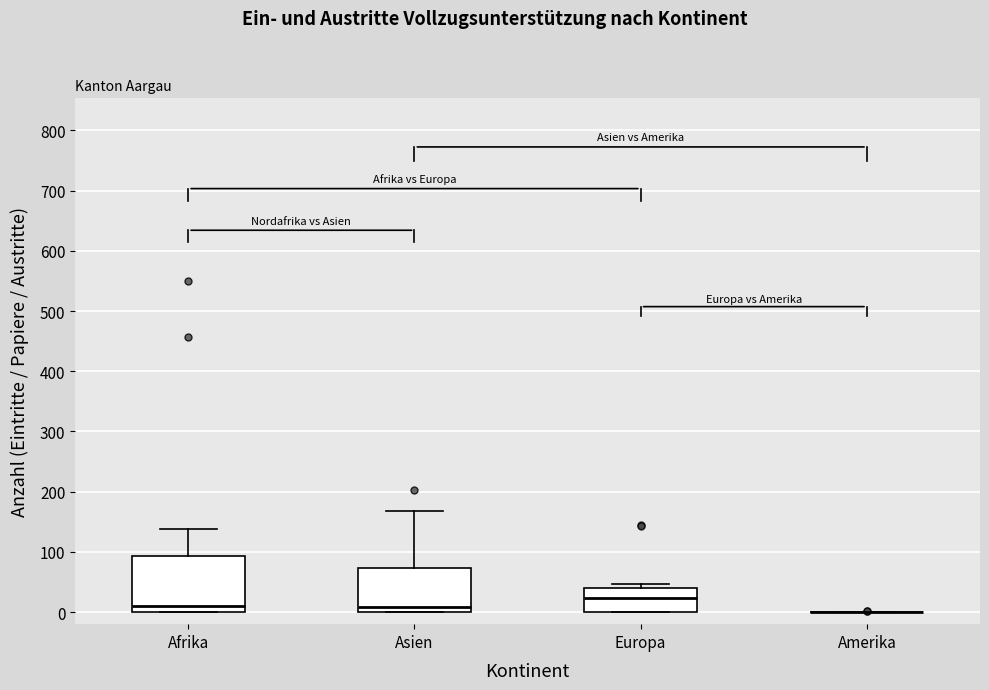

Reading left to right, transcribe this box plot: for each box, give where its median line is, the range the box spans, and where its two whiskers end, as read against the y-axis. The values are not printed on the chart, so give them approximately, as read against the axis.

Afrika: median 10, box 0 to 90, whiskers 0 to 140
Asien: median 10, box 0 to 70, whiskers 0 to 170
Europa: median 20, box 0 to 40, whiskers 0 to 50
Amerika: box collapsed to a line at 0, whiskers 0 to 0